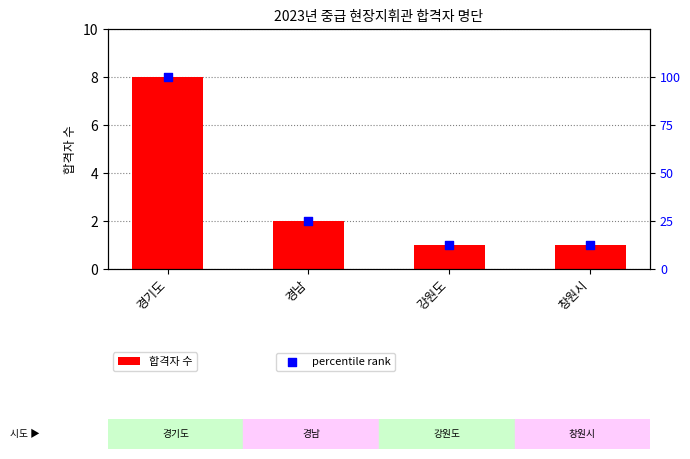

What is the total value across all series at 경남?

27.0